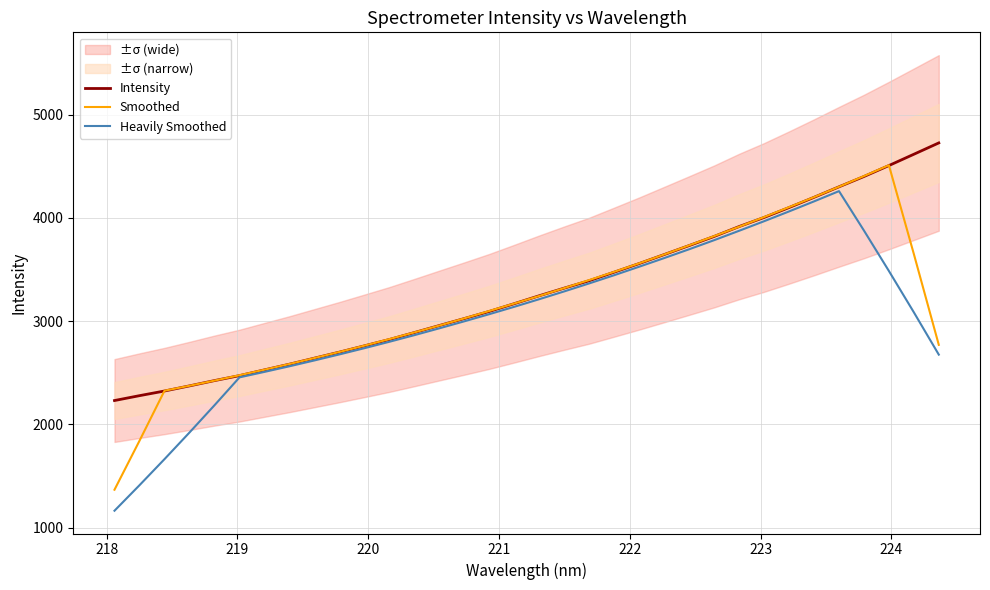

What is the highest value of the Intensity series?

4727.0